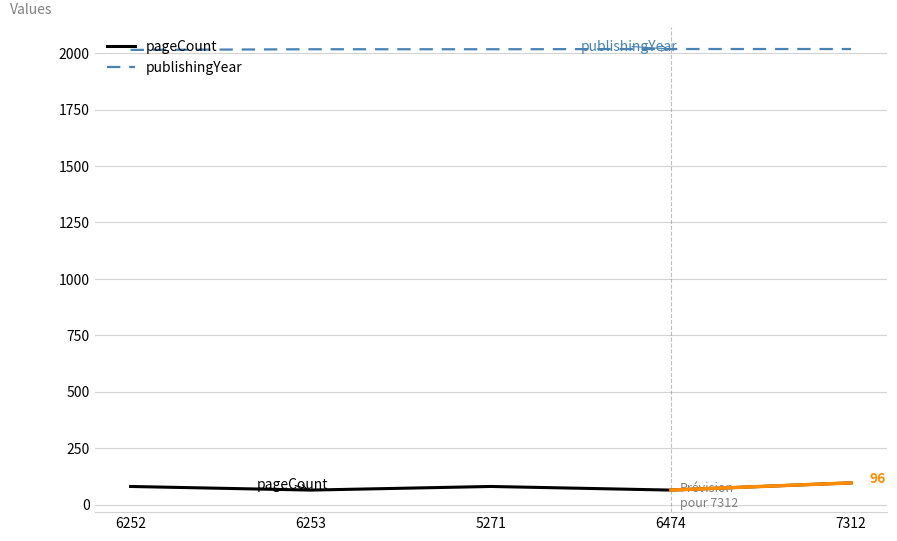

What is the difference between the maximum and minimum values in the pageCount series?

32